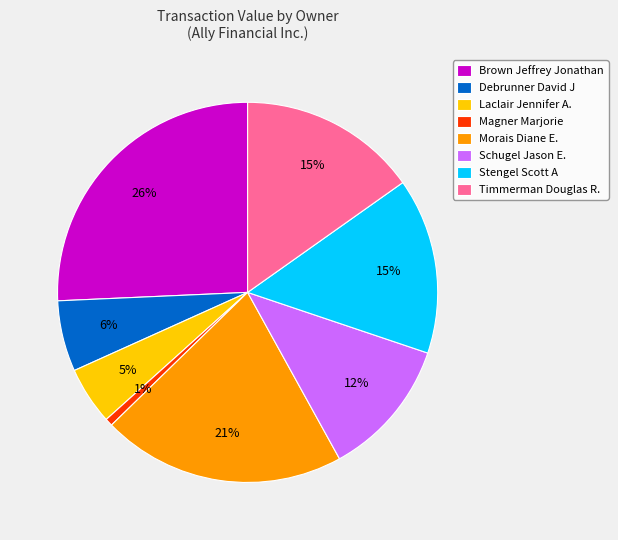

To the nearest percent, what is the average slice percentage?

12%